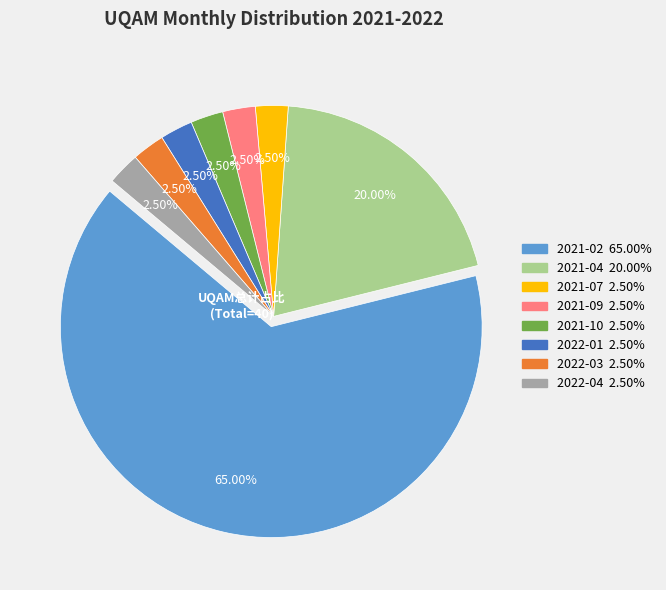

Is there any slice that represents more than half of the pie?

Yes